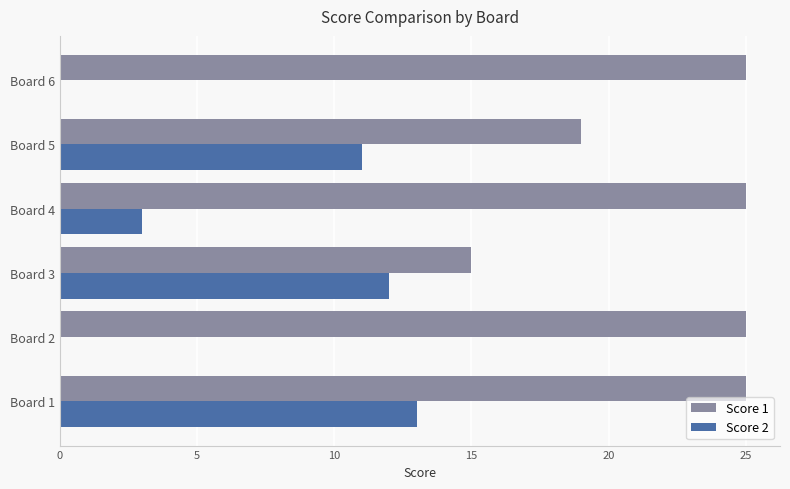

At which category is the sum across all series the highest?

Board 1